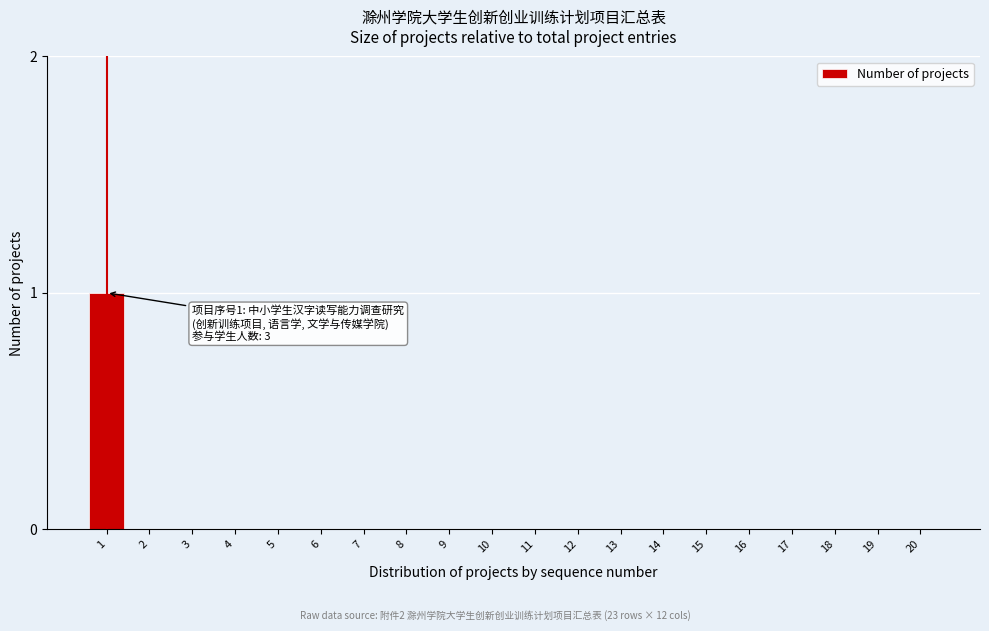

Reading right to left, what are all the values shown in this chart?

20=0	19=0	18=0	17=0	16=0	15=0	14=0	13=0	12=0	11=0	10=0	9=0	8=0	7=0	6=0	5=0	4=0	3=0	2=0	1=1